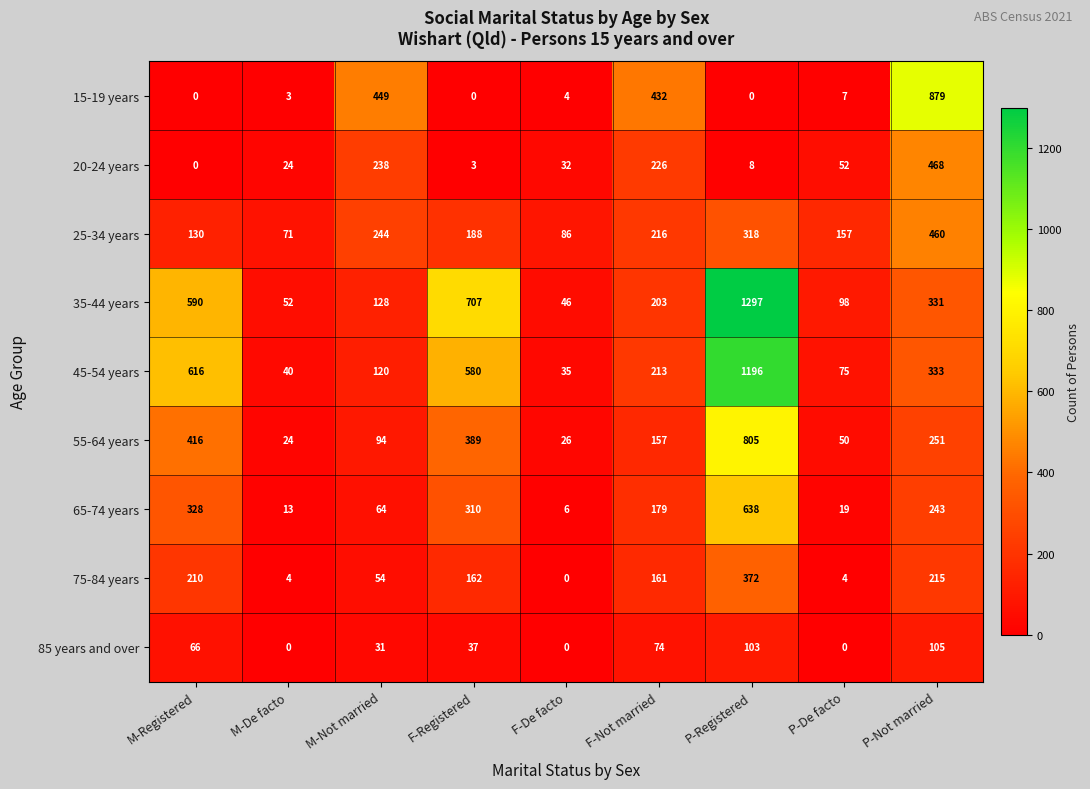

Which series changed the most between M-De facto and F-De facto?

25-34 years